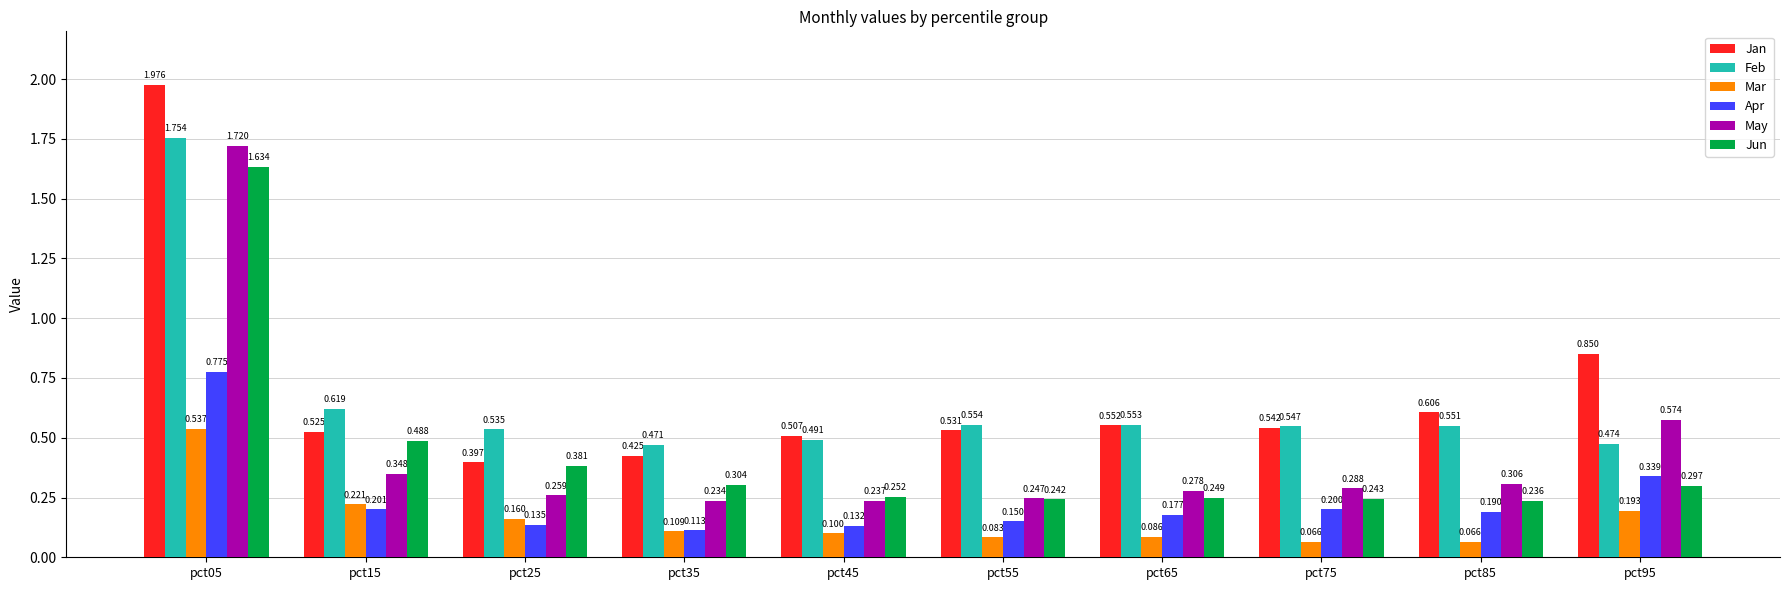

Which series has the largest total across all categories?

Jan